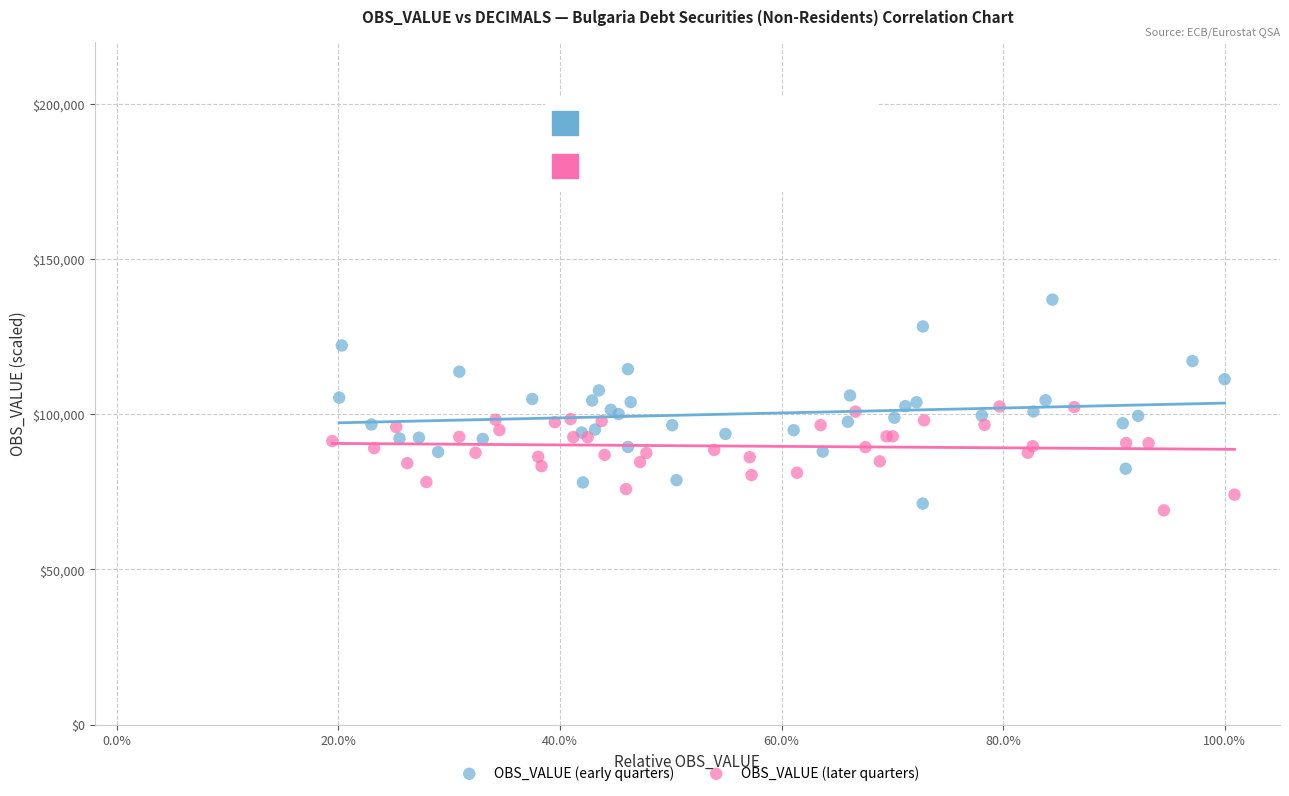

Which series has the widest spread of Y values?

OBS_VALUE (early quarters)